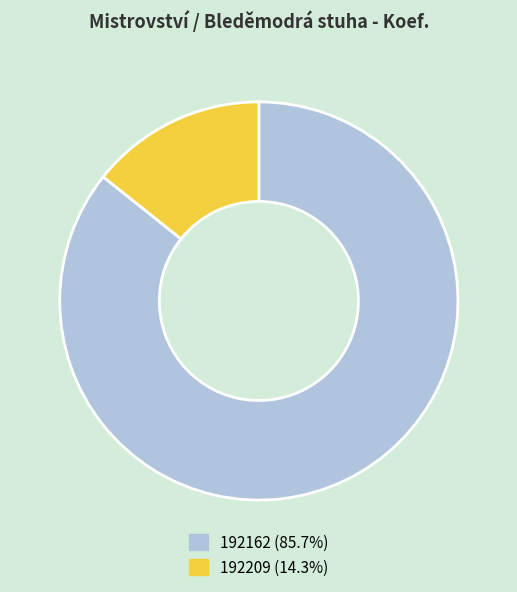

Do 192209 and 192162 together represent more than half of the pie?

Yes